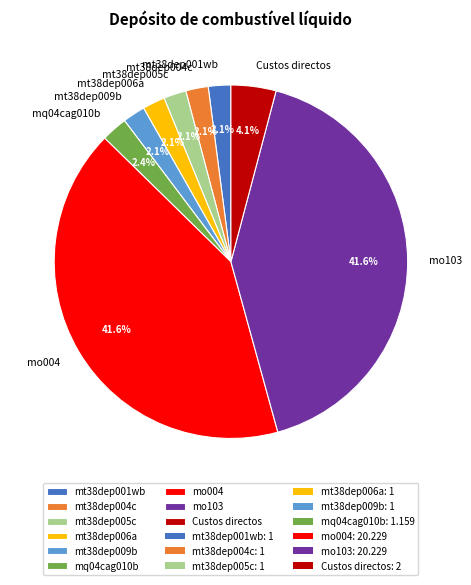

True or false: mt38dep004c accounts for 2% of the total.

True